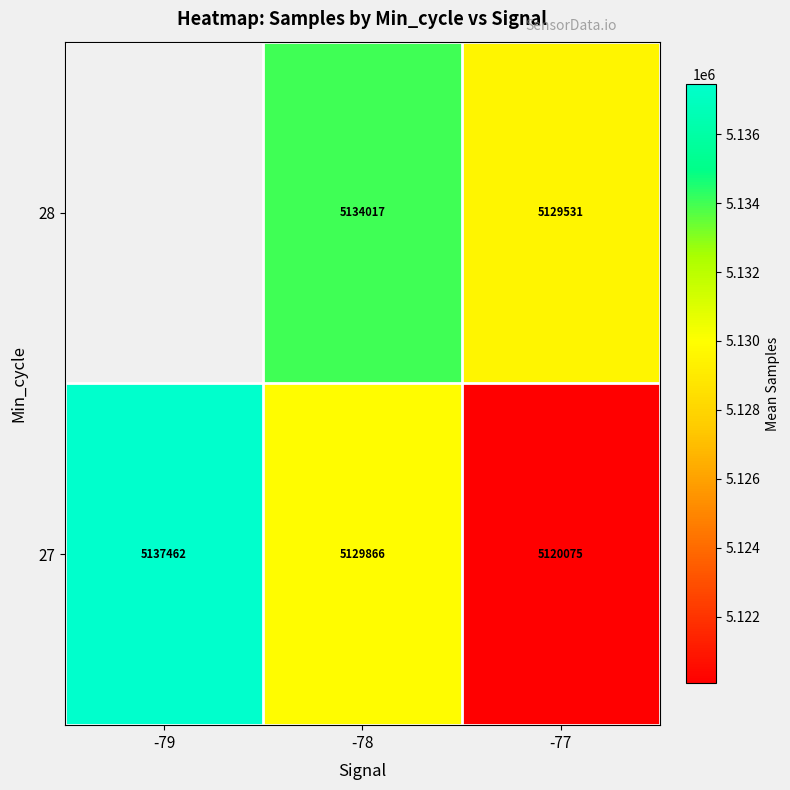

Between -79 and -77, which is larger?

-79